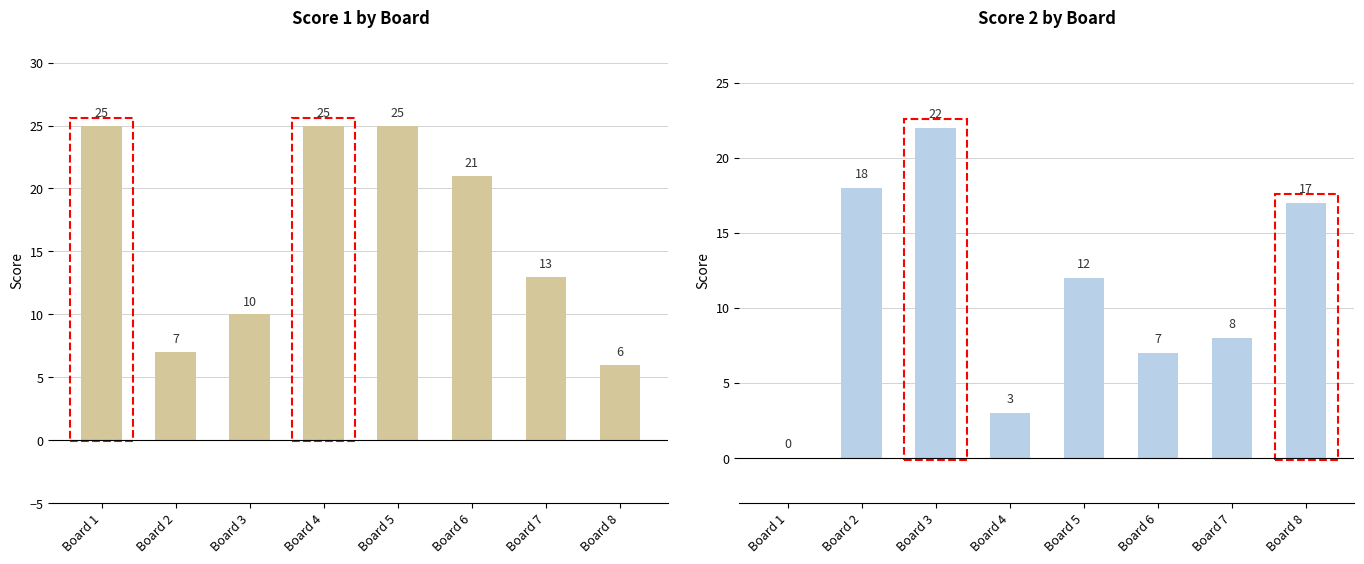

Is the value of Score 2 at Board 5 greater than the value of Score 1 at Board 5?

No